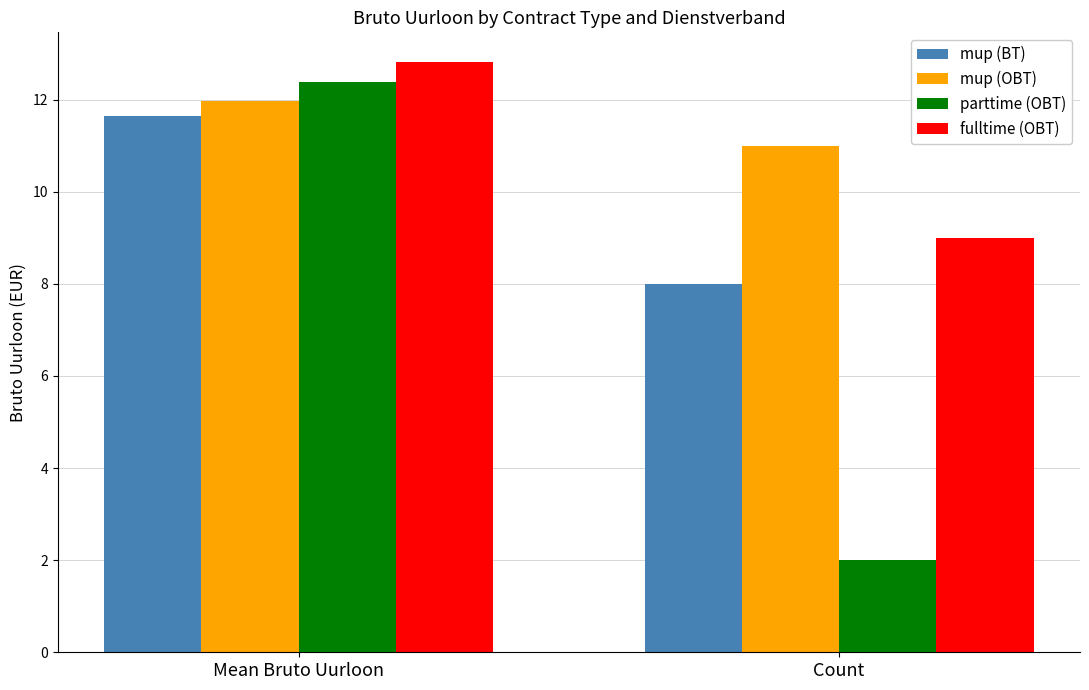

The mup (BT) series shows 3.0 at Count. True or false?

False